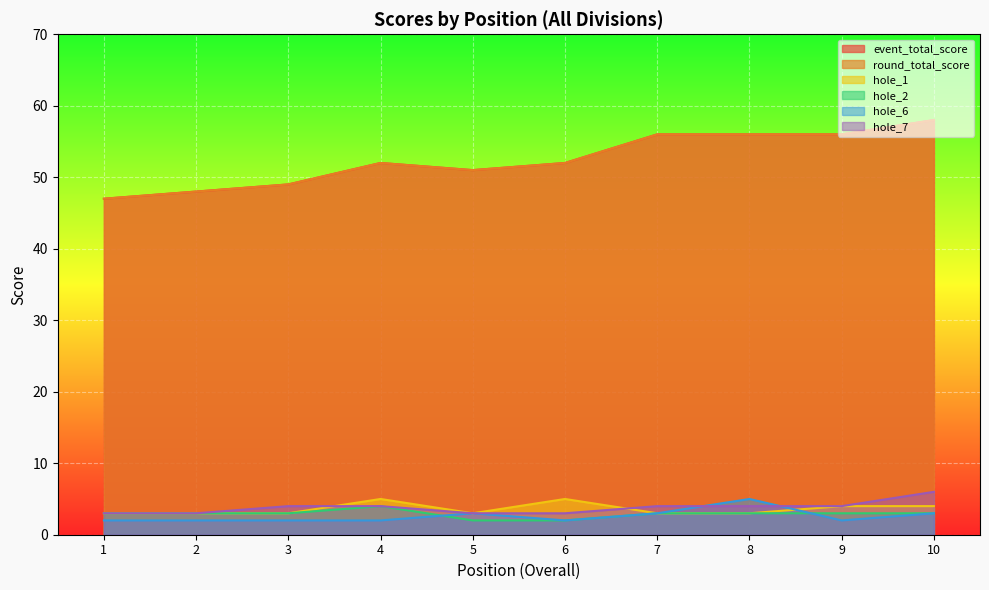

How many lines are shown in the chart?

6